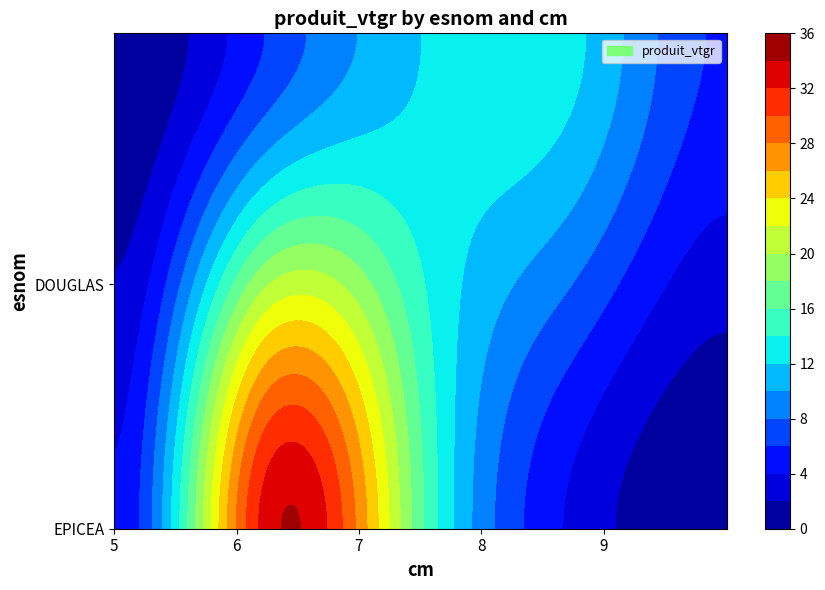

Count the number of categories in the chart.

5